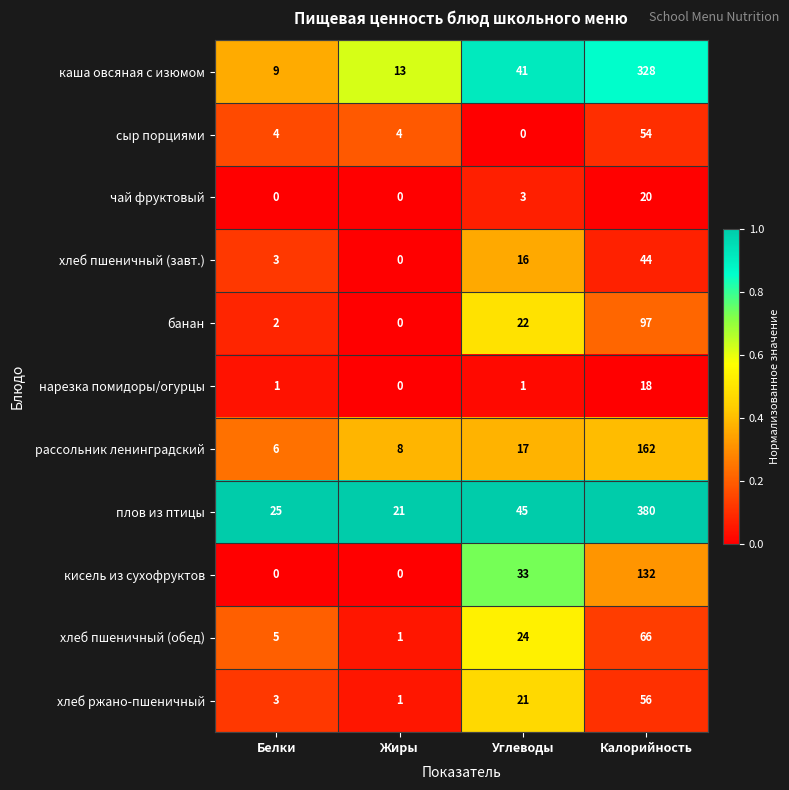

How many values in the хлеб ржано-пшеничный series are below 21?

2